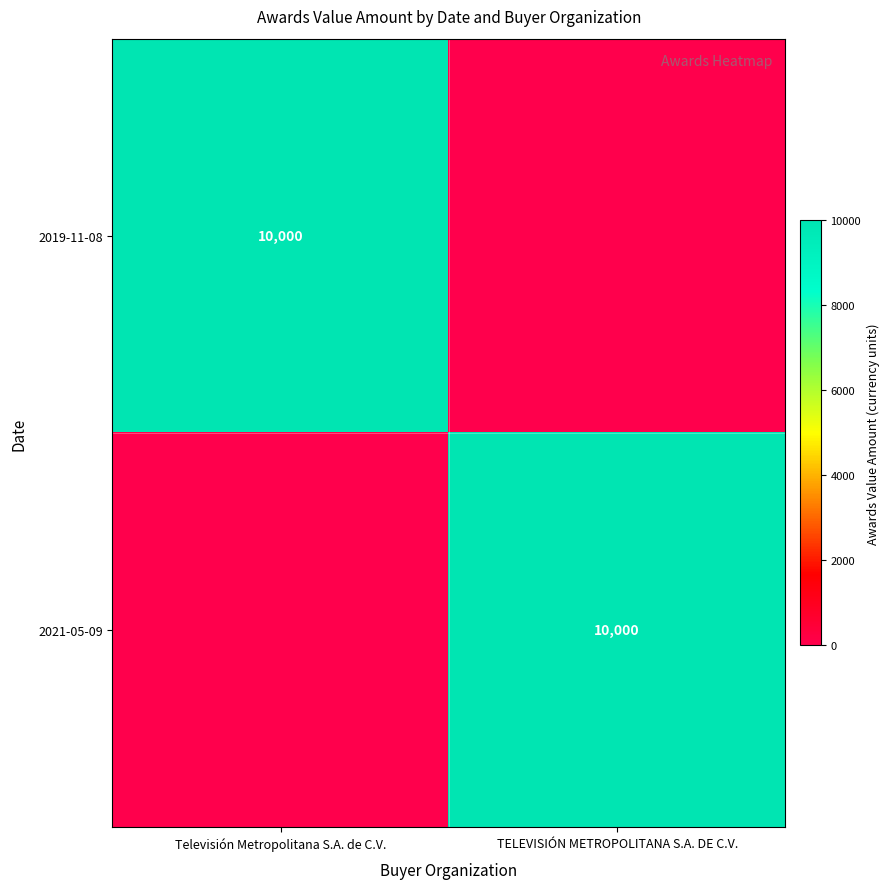

The 2019-11-08 series shows 3498 at Televisión Metropolitana S.A. de C.V.. True or false?

False